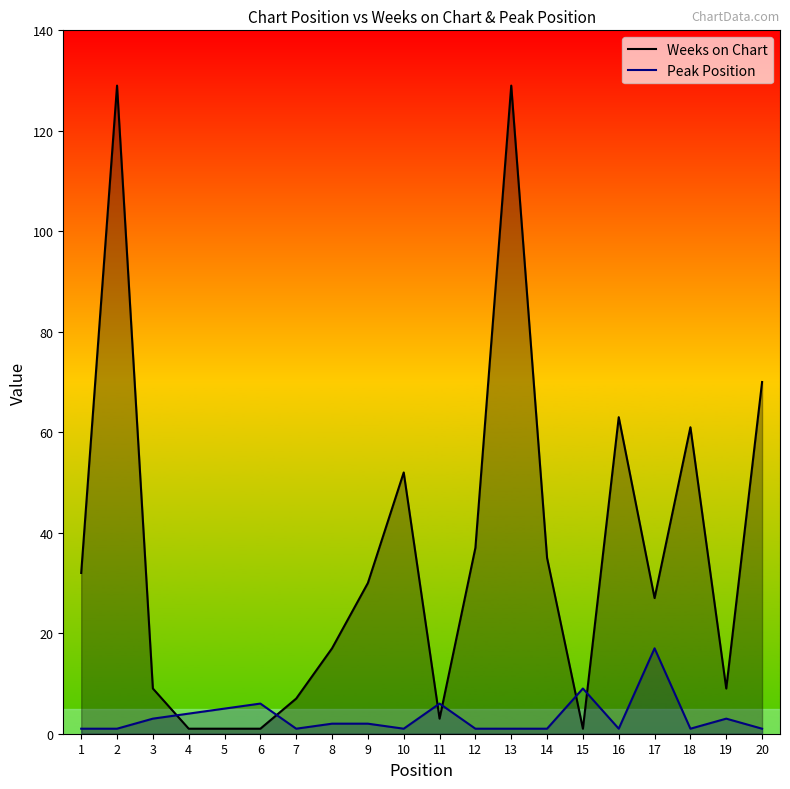

How many lines are shown in the chart?

2